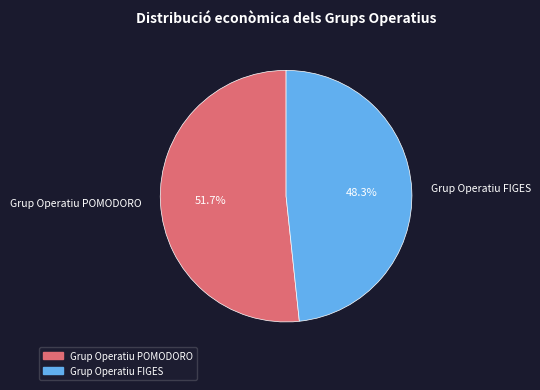

Which slice is the smallest?

Grup Operatiu FIGES